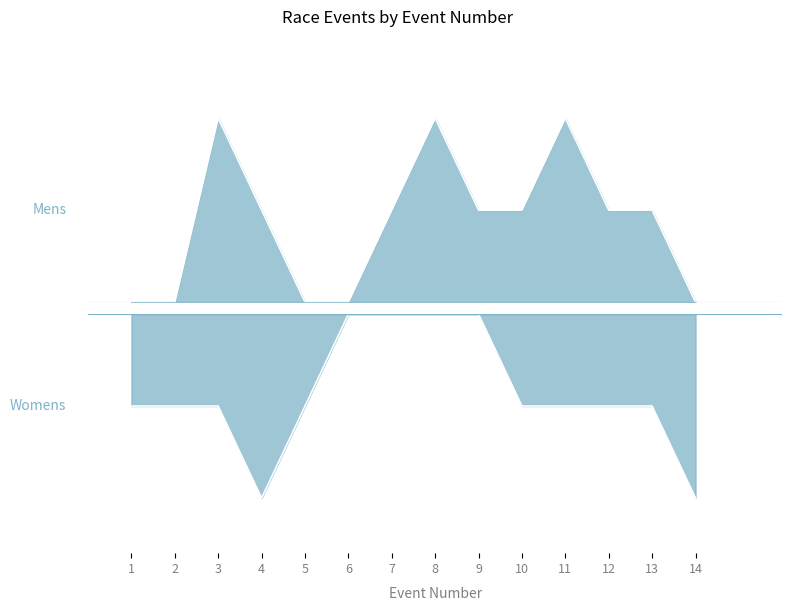

How many lines are shown in the chart?

2